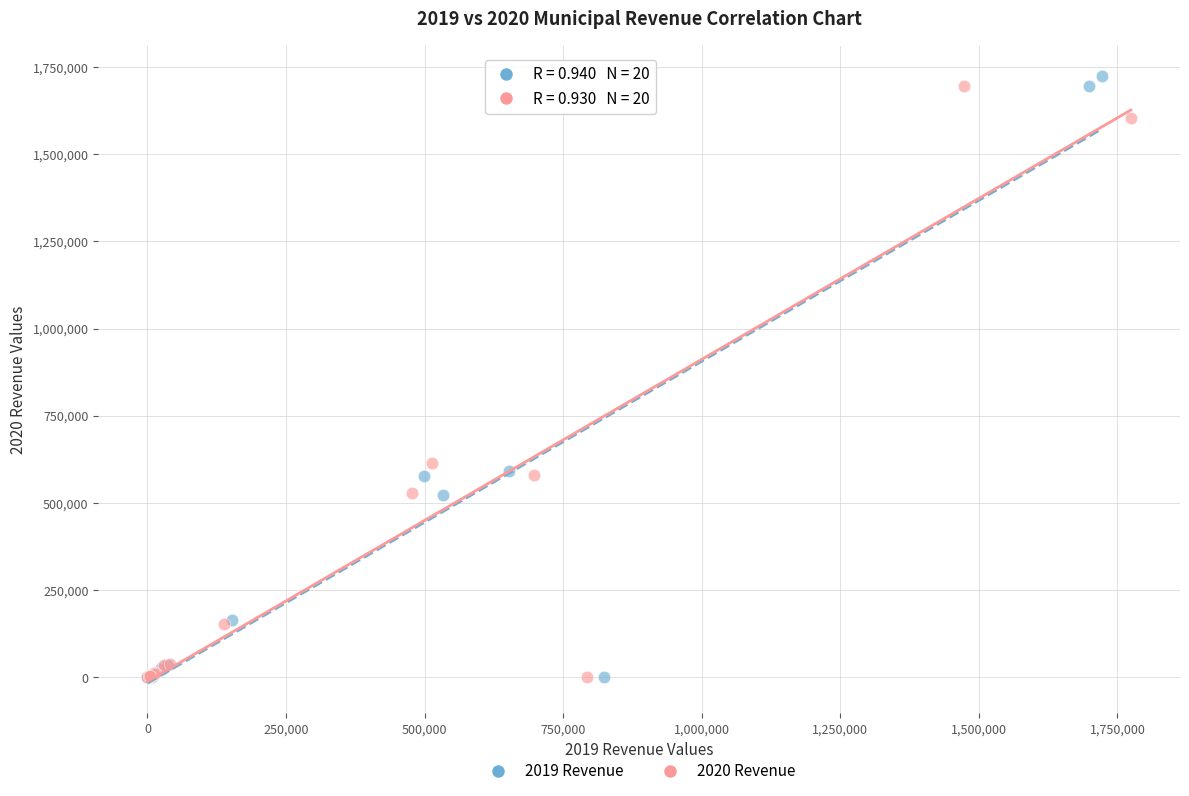

What are all the series names shown in the legend?

2019 Revenue, 2020 Revenue